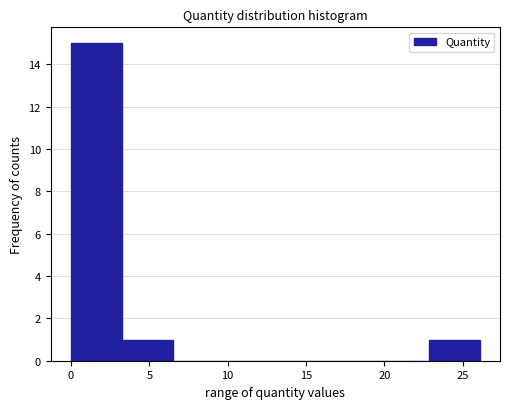

Reading left to right, transcribe this chart: for each bar, give the range it covers on the x-axis and its height. Neither the bar edges nor the heights are printed on the chart, so give them approximately, as read against the axes.

0.0 to 3.5: 15
3.5 to 6.5: 1
6.5 to 10.0: 0
10.0 to 13.0: 0
13.0 to 16.5: 0
16.5 to 19.5: 0
19.5 to 23.0: 0
23.0 to 26.0: 1